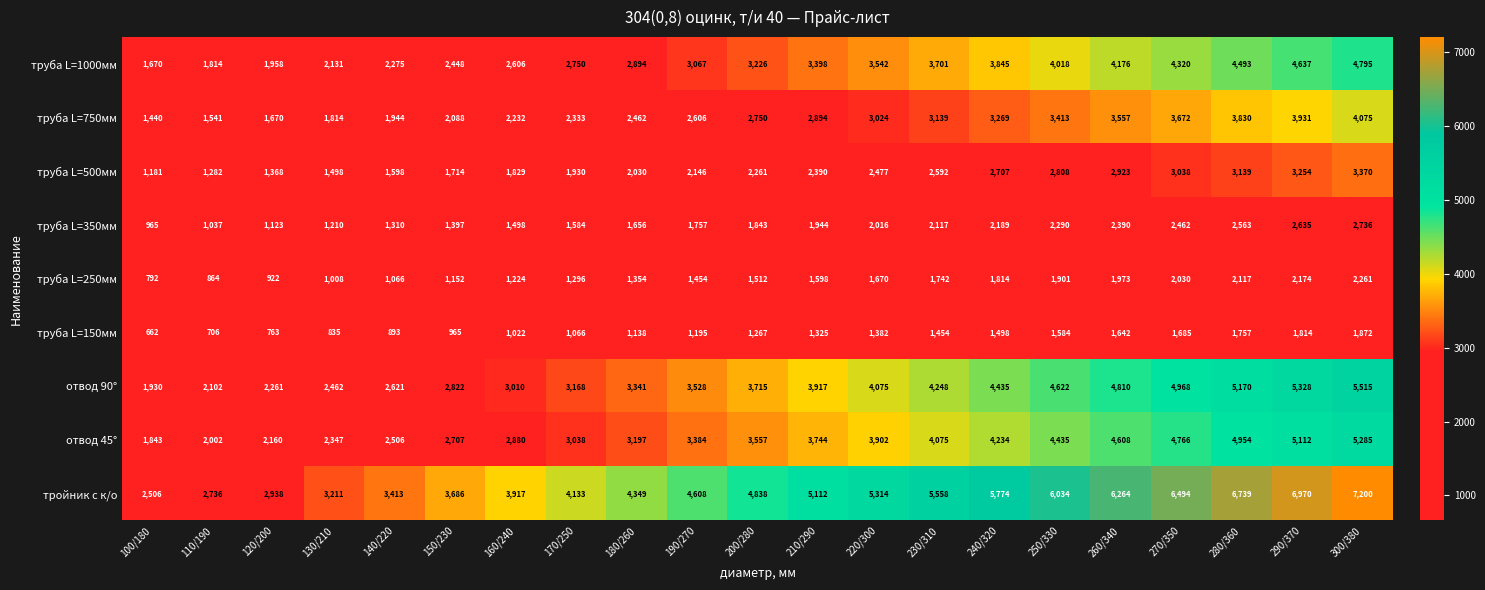

The value of труба L=150мм at 140/220 is 893. True or false?

True